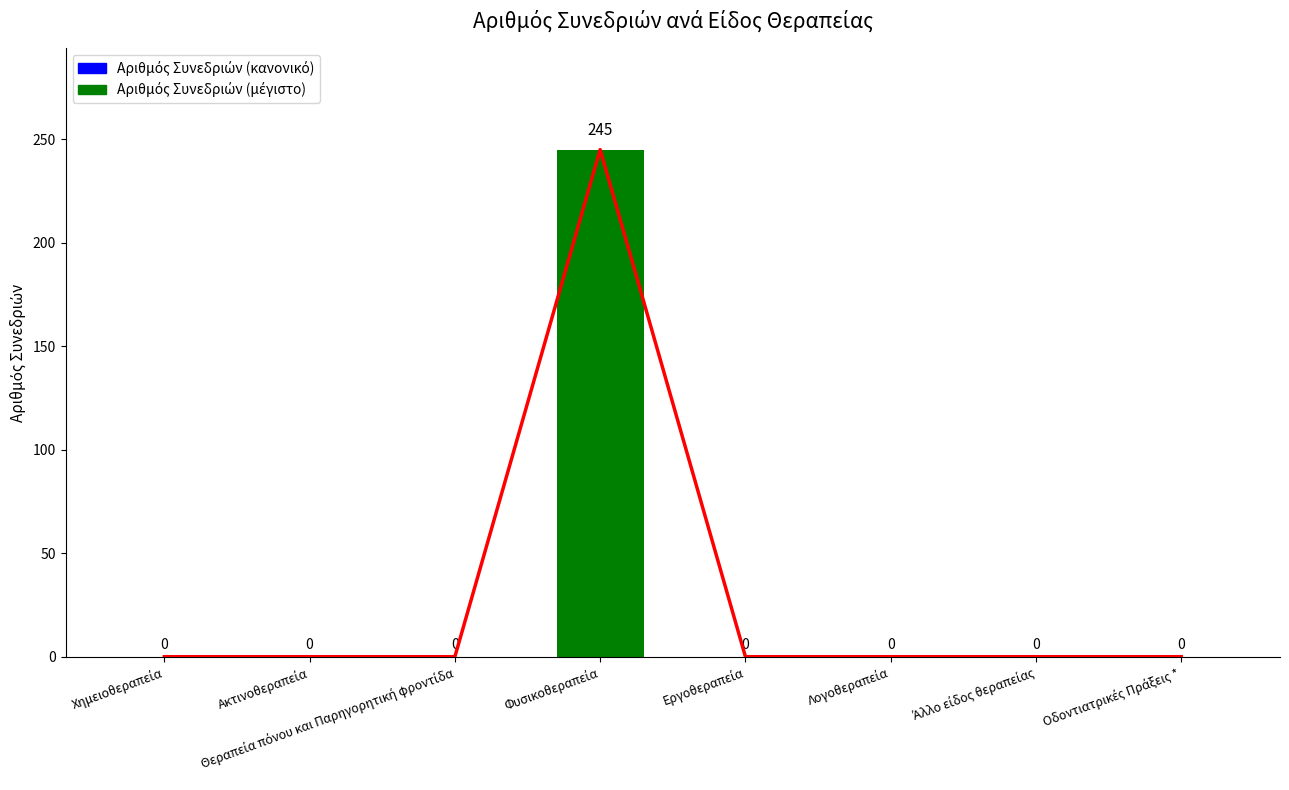

Does the chart contain any negative values?

No